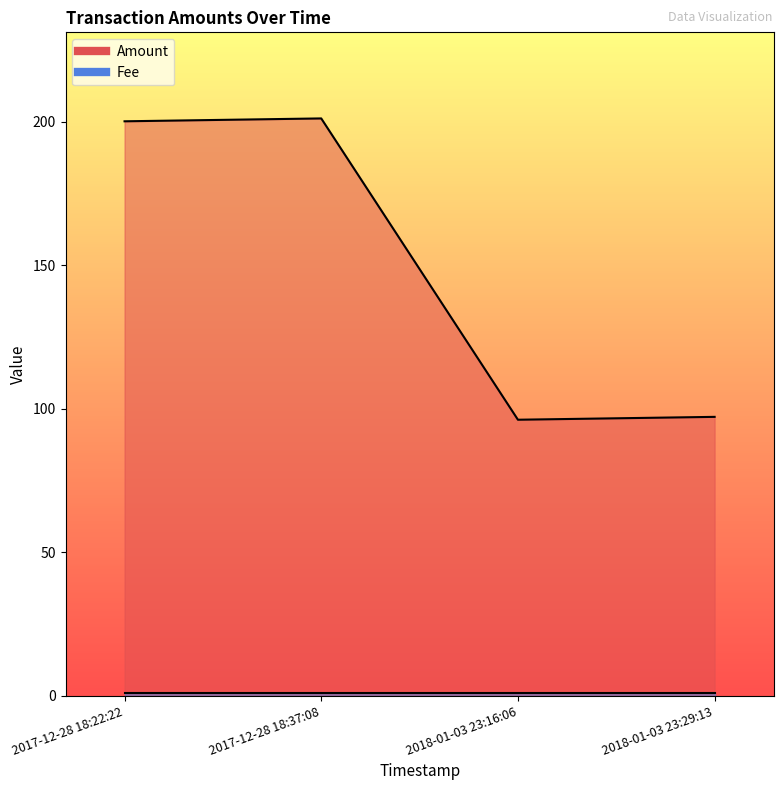

What is the ratio of the value at 2017-12-28 18:22:22 to the value at 2018-01-03 23:16:06?

2.1